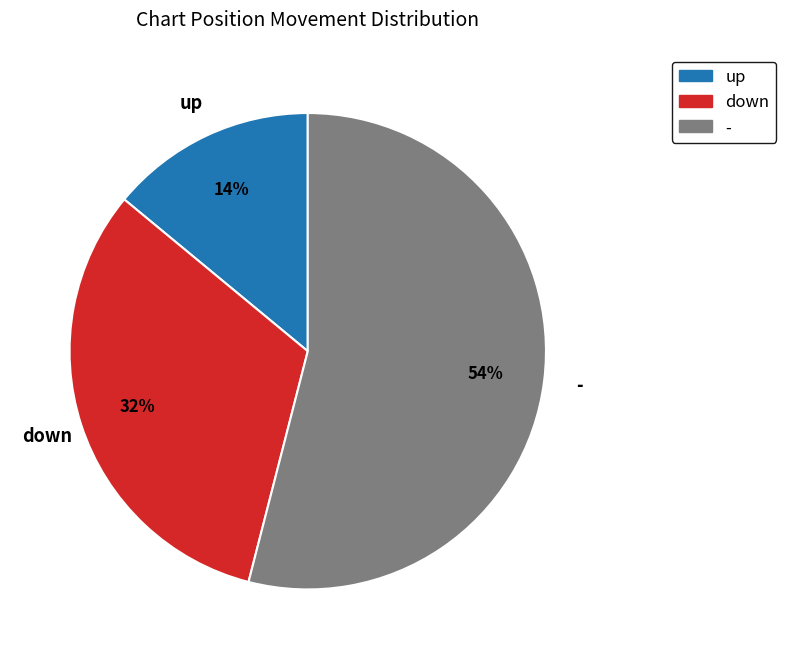

Is the sum of up and down greater than half?

No